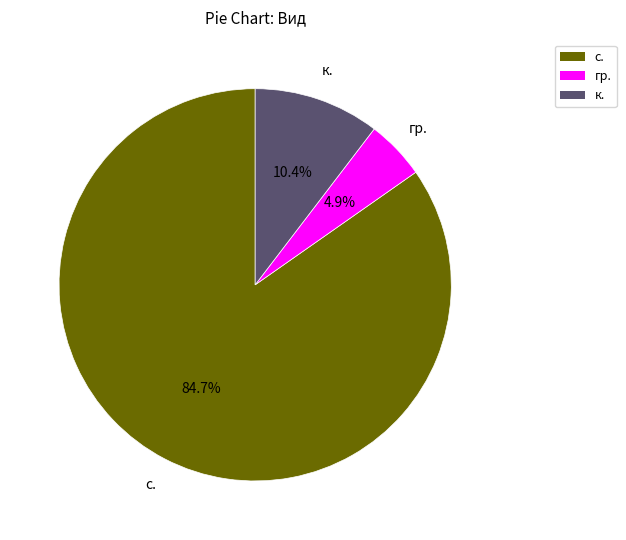

Is there any slice that represents more than half of the pie?

Yes